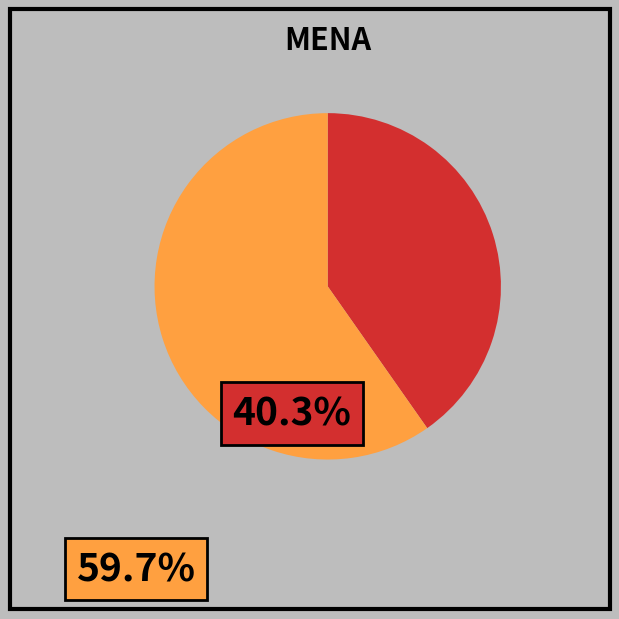

Does any single category account for the majority?

Yes